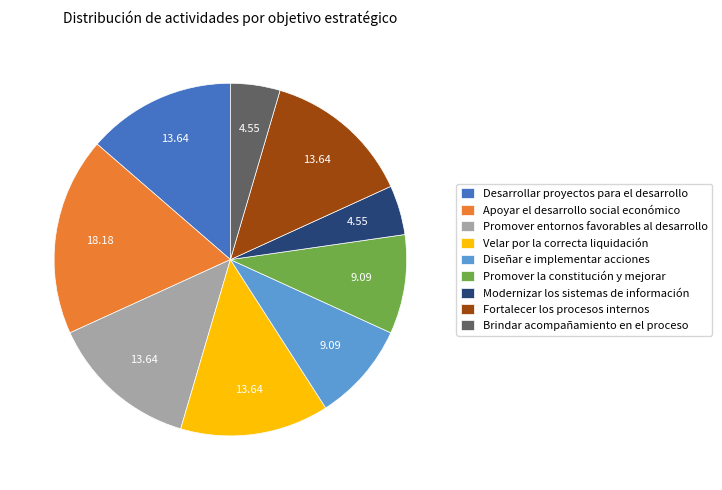

What is the largest slice in the pie chart?

Apoyar el desarrollo social económico